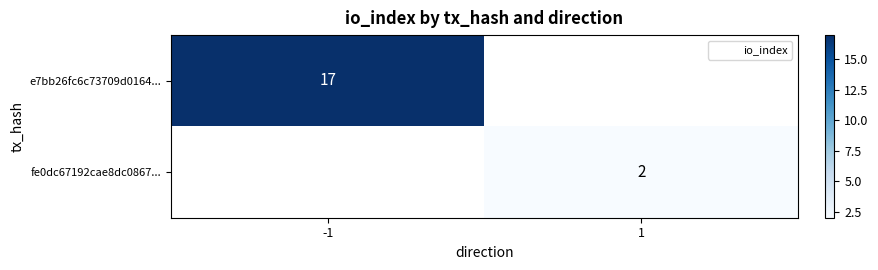

Is the value of fe0dc67192cae8dc0867... at 1 greater than the value of e7bb26fc6c73709d0164... at 1?

No